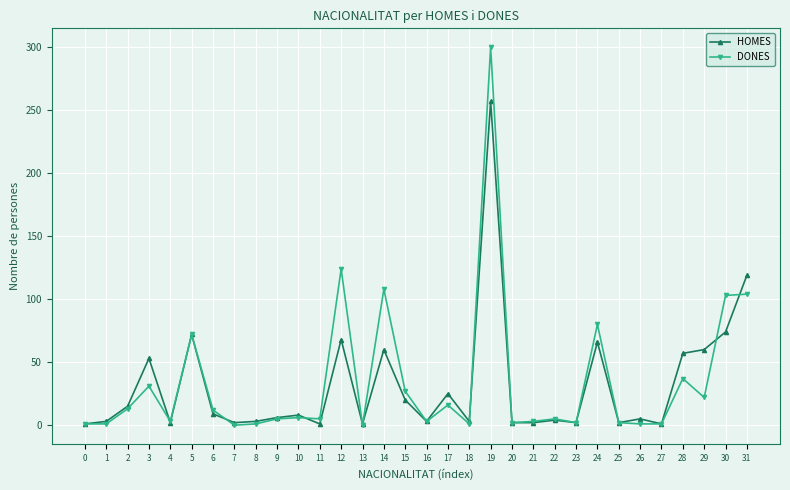

Which category has the highest value across all series?

19